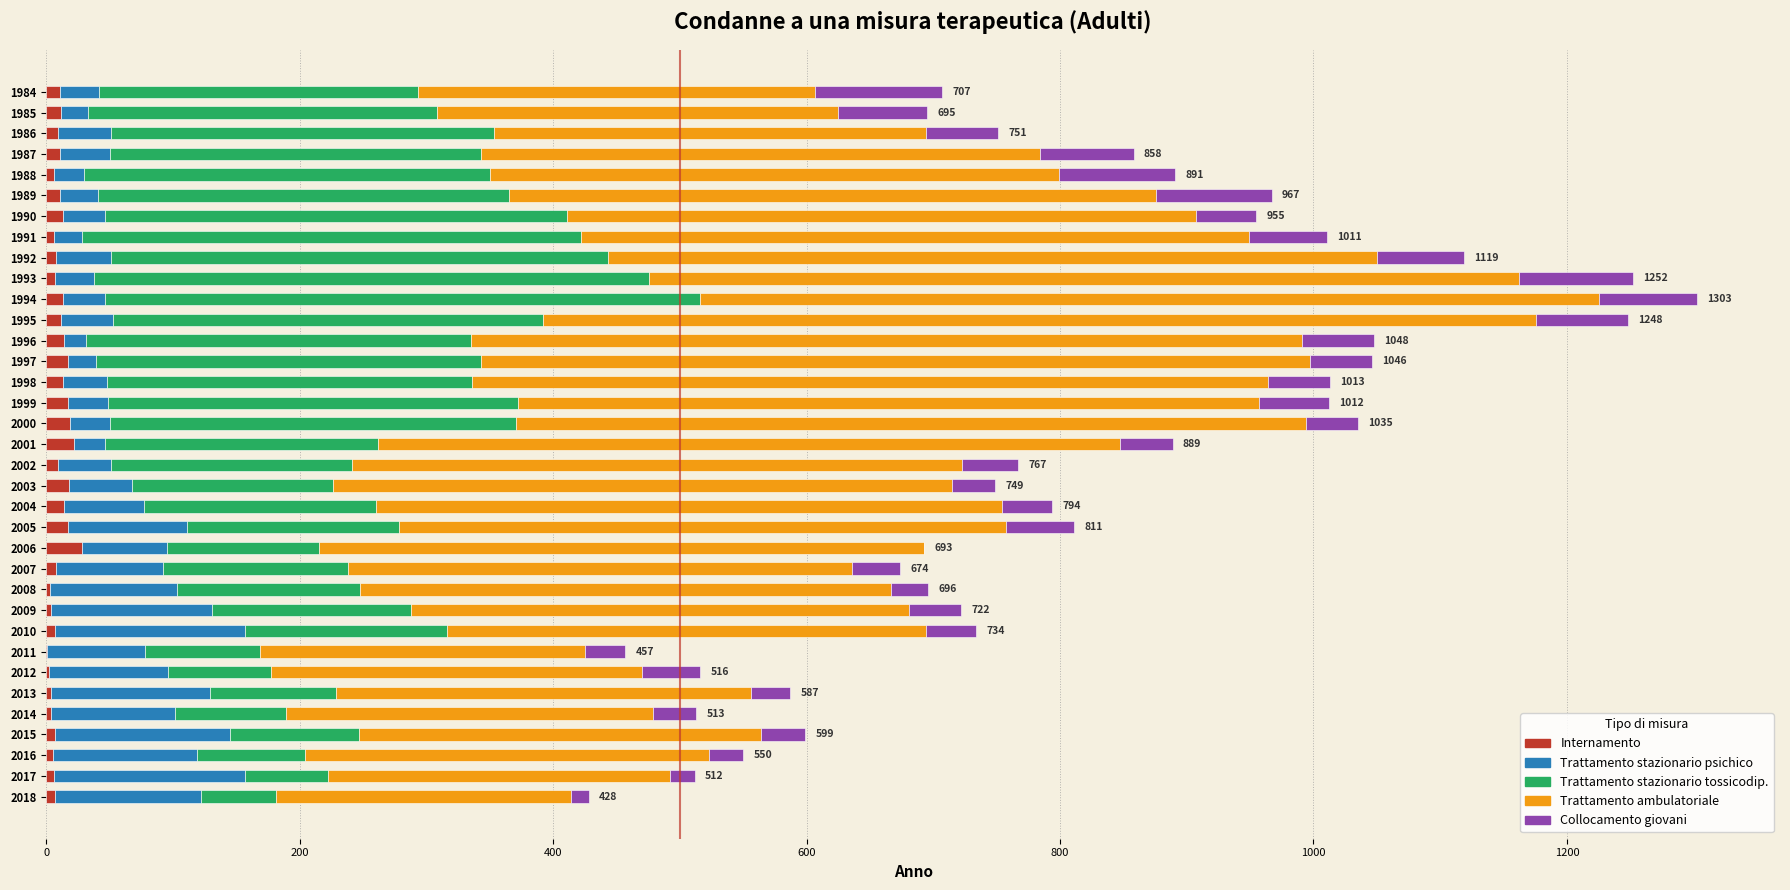

What is the sum of all Internamento values?

365